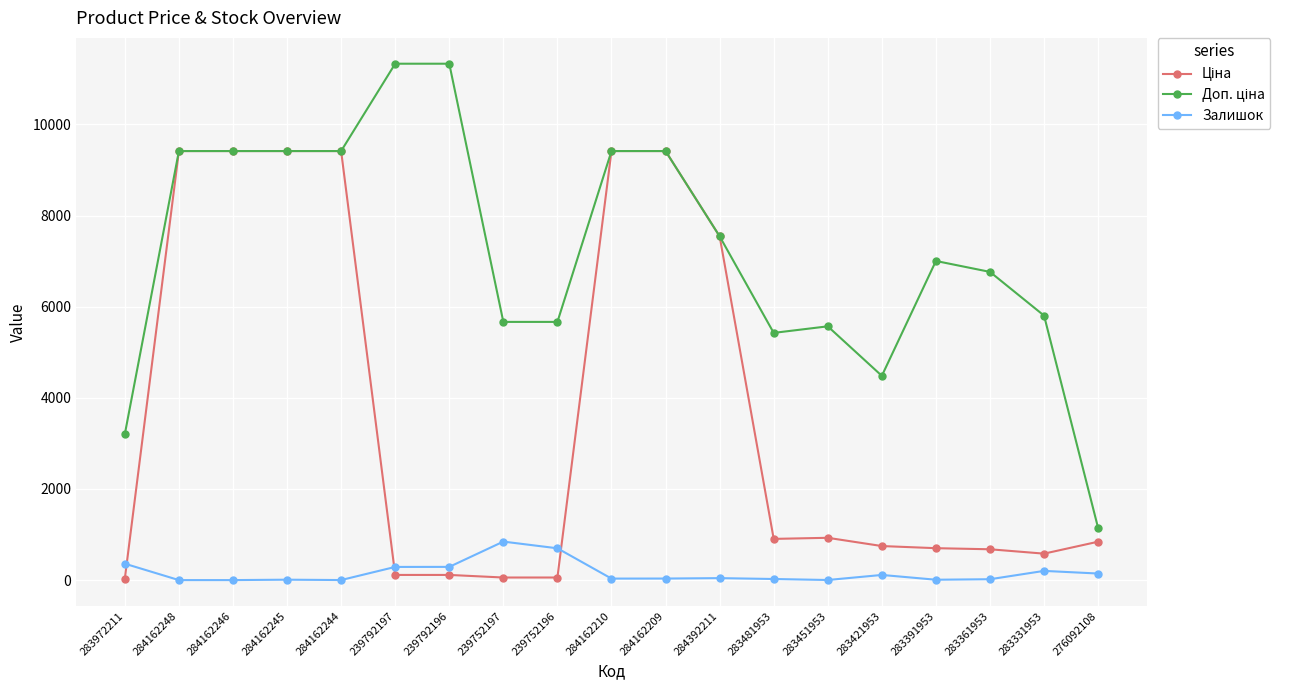

What is the value of the Залишок point at the 7th from the left?

290.0